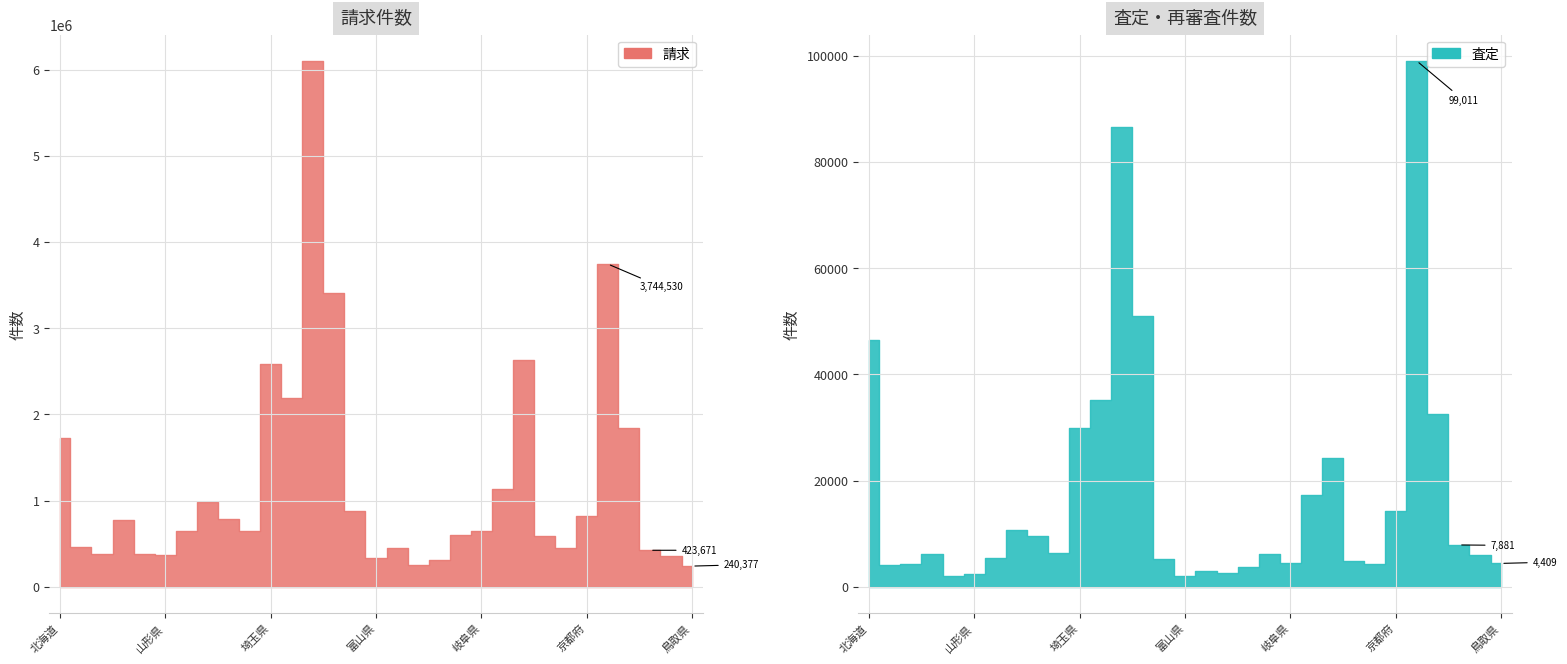

True or false: 査定 and 請求 intersect in this chart.

False